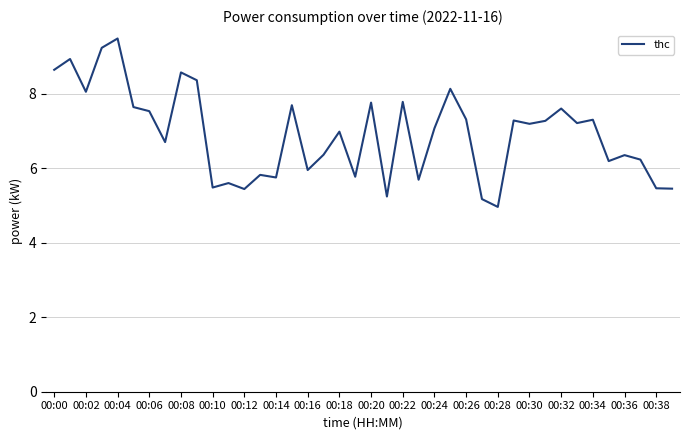

What is the minimum value shown in the chart?

5.0